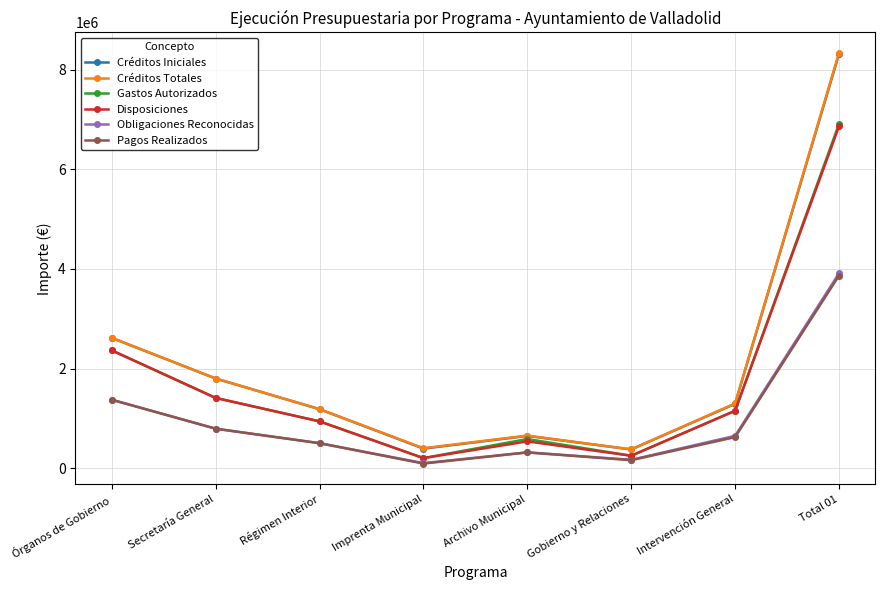

Is the value of Créditos Totales at Imprenta Municipal greater than the value of Disposiciones at Imprenta Municipal?

Yes